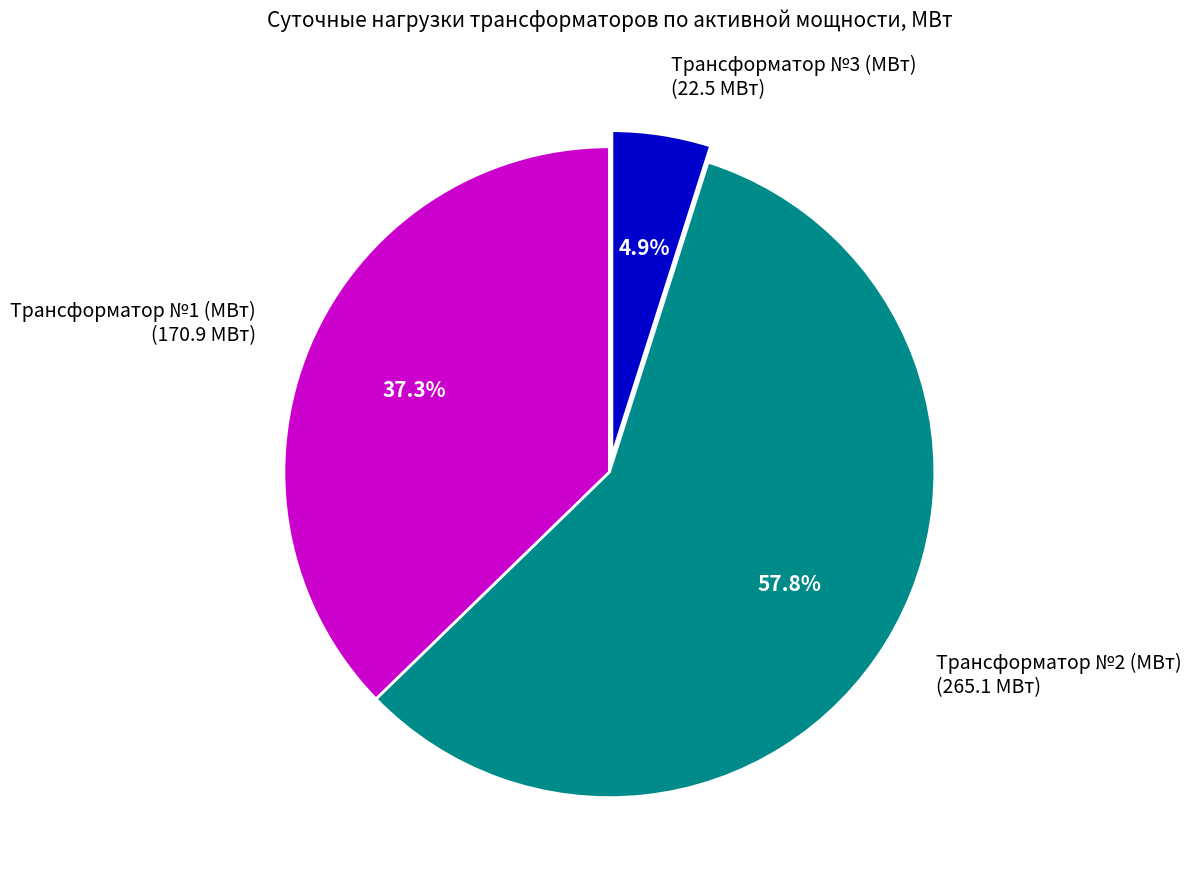

To the nearest percent, what is the average slice percentage?

33%